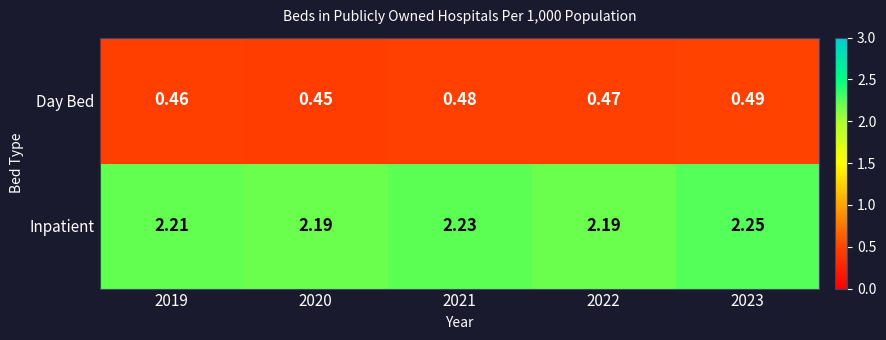

At 2022, list the series in order from smallest to largest.

Day Bed, Inpatient